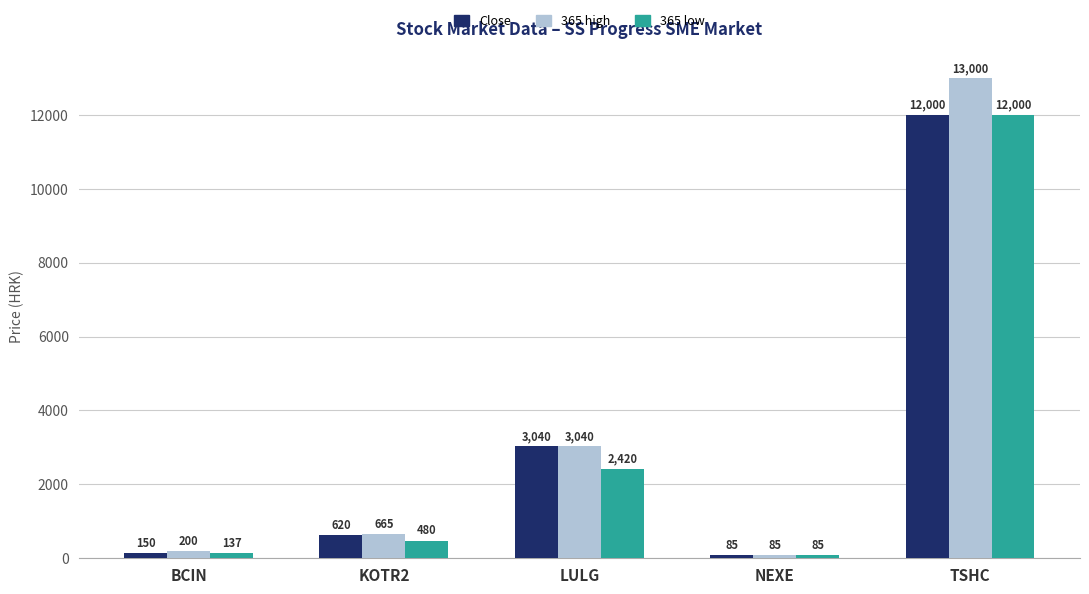

Which series changed the most between LULG and TSHC?

365 high